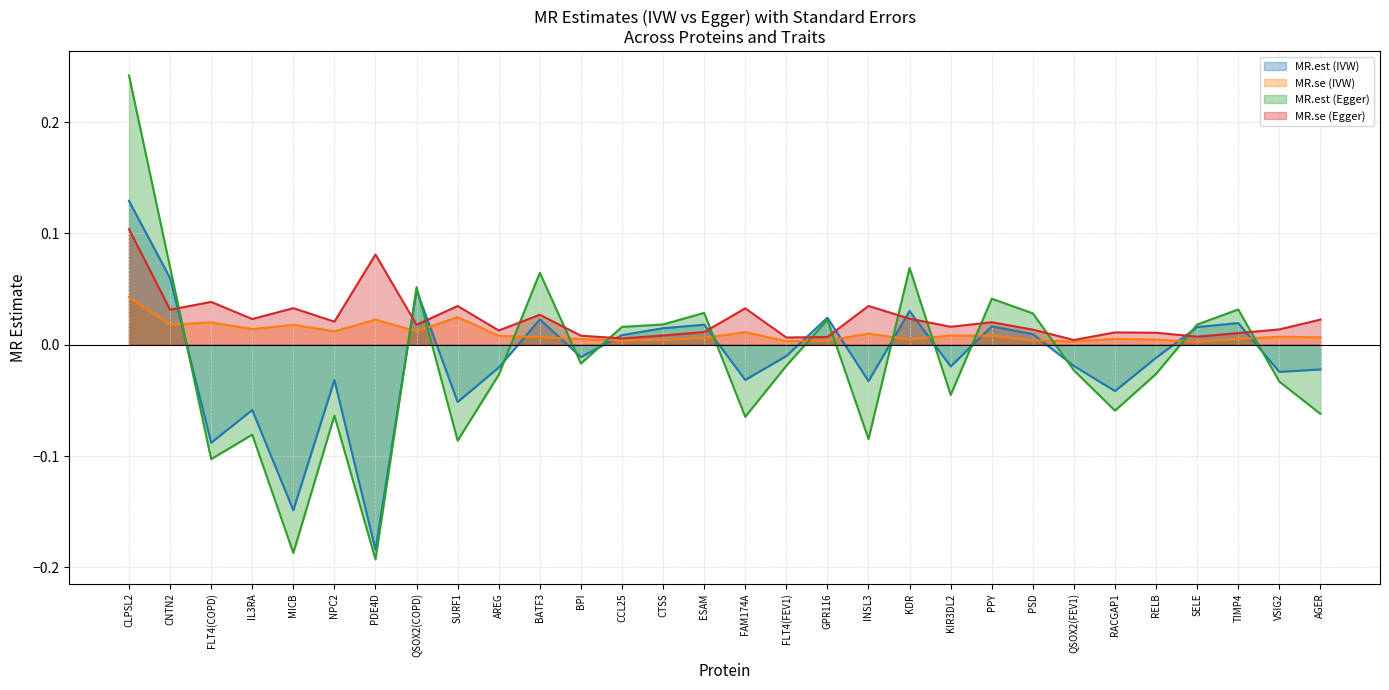

True or false: MR.est (IVW) has a value of -0.0 at AREG.

False